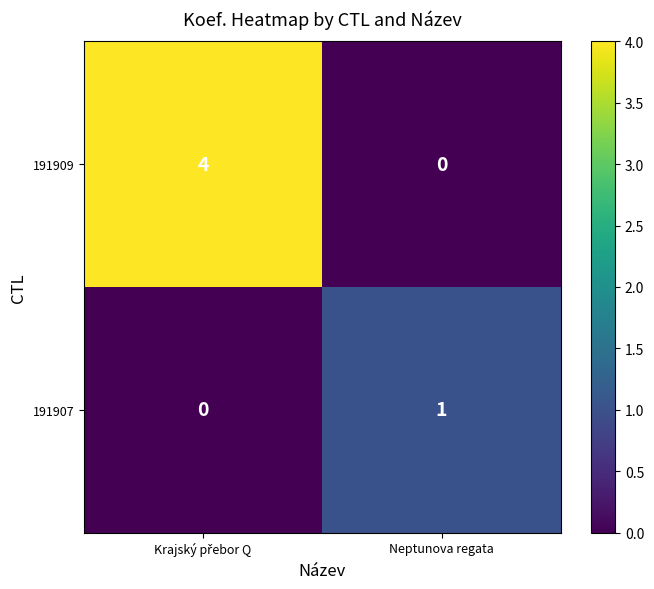

What is the difference between the maximum and minimum values in the 191909 series?

4